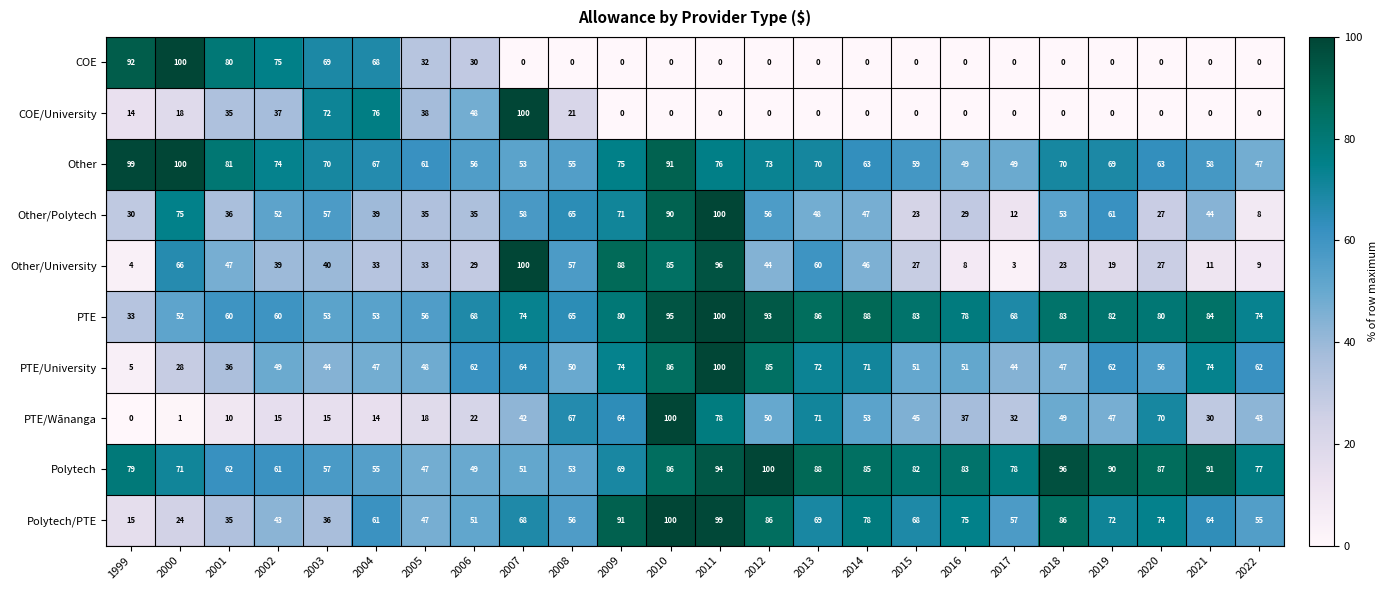

What is the sum of all Other/University values?

994